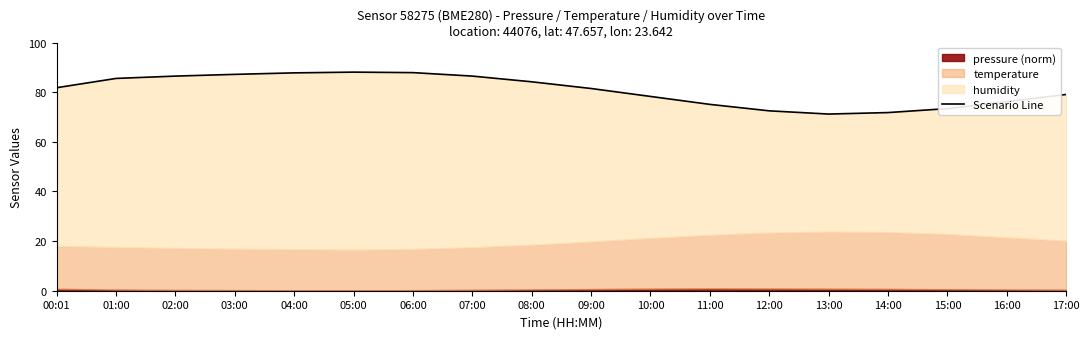

What position from the right is 07:00?

11